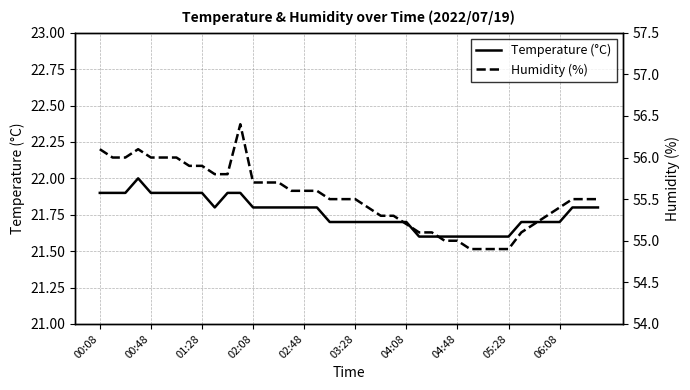

What is the maximum value for Temperature (°C)?

22.0